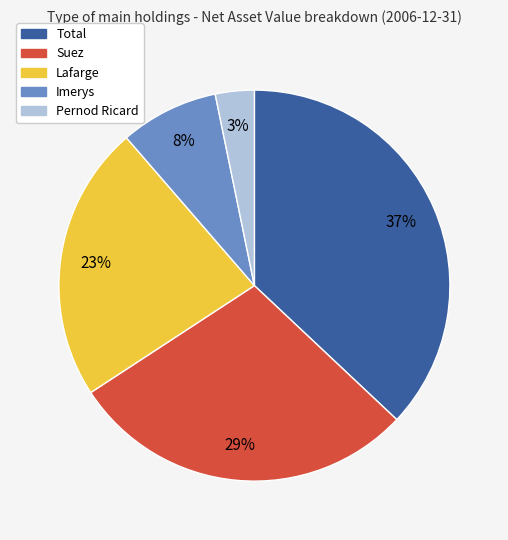

Does Lafarge represent more than half of the total?

No